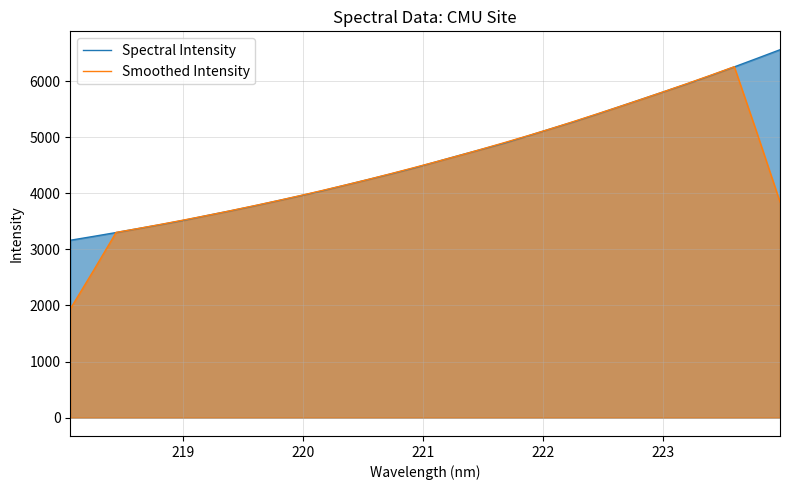

Rank the series by their maximum value, from highest to lowest.

Spectral Intensity, Smoothed Intensity